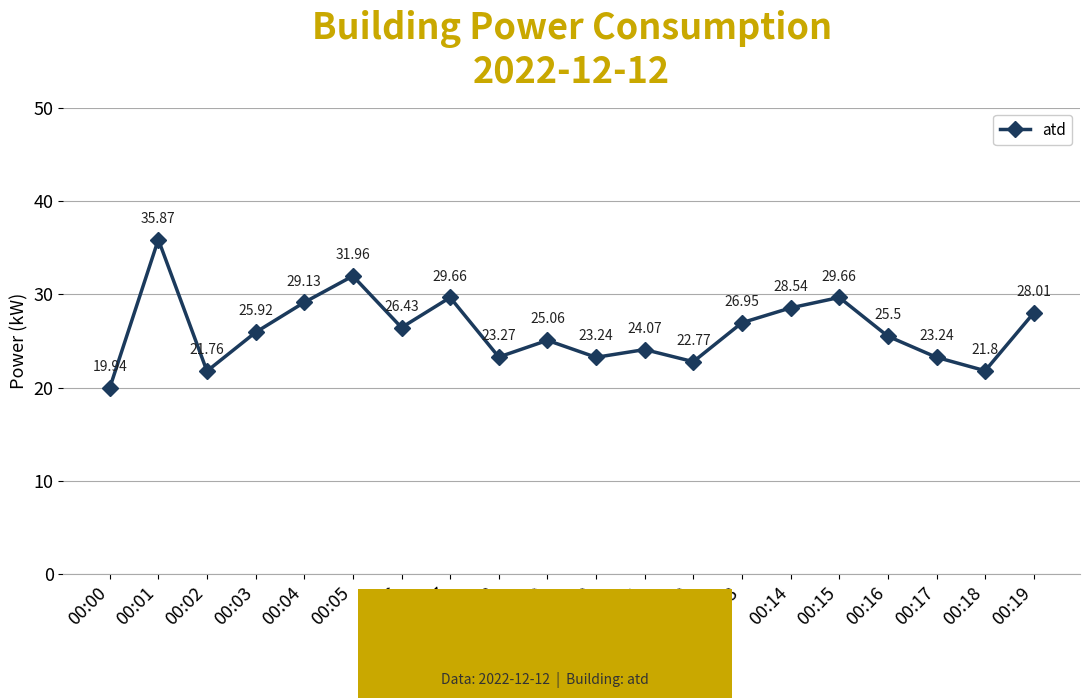

What is the value of the 1st point from the left?

19.9